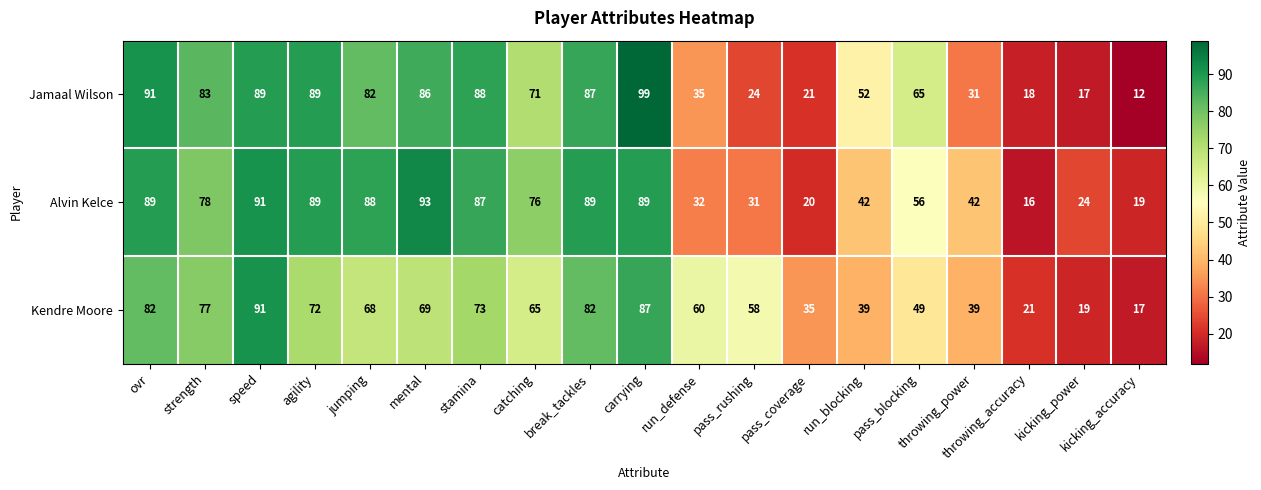

Which series has the largest total across all categories?

Alvin Kelce